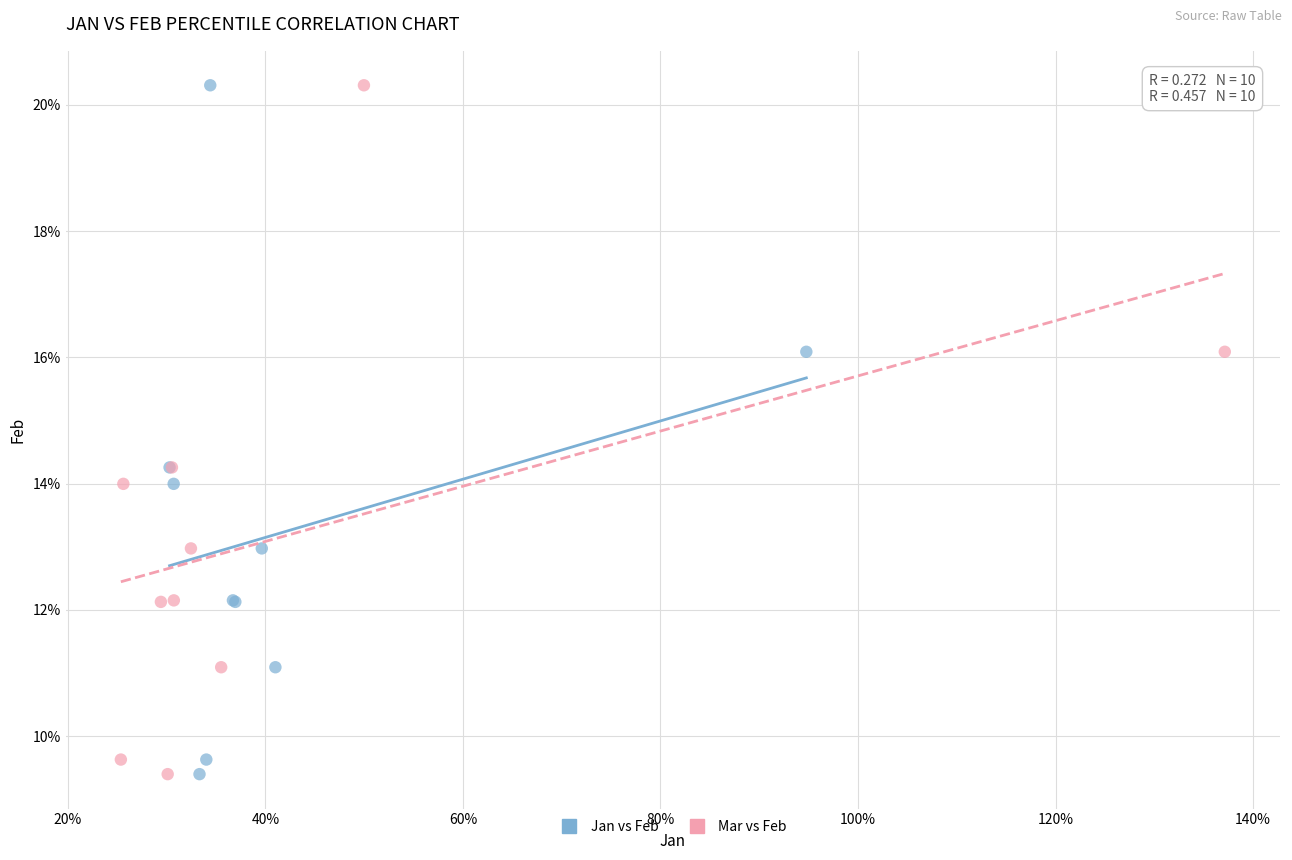

What are all the series names shown in the legend?

Jan vs Feb, Mar vs Feb